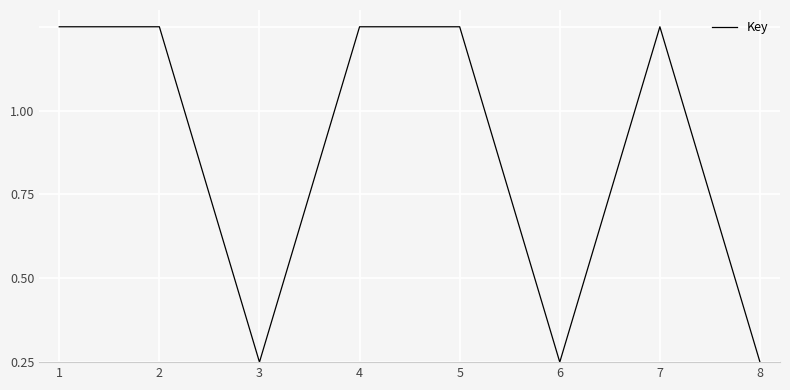

Rank the categories by value from highest to lowest.

2, 1, 7, 5, 4, 3, 6, 8